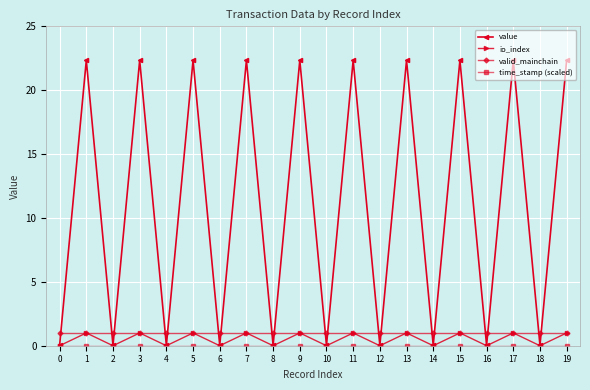

How many data points in value are above 22?

10